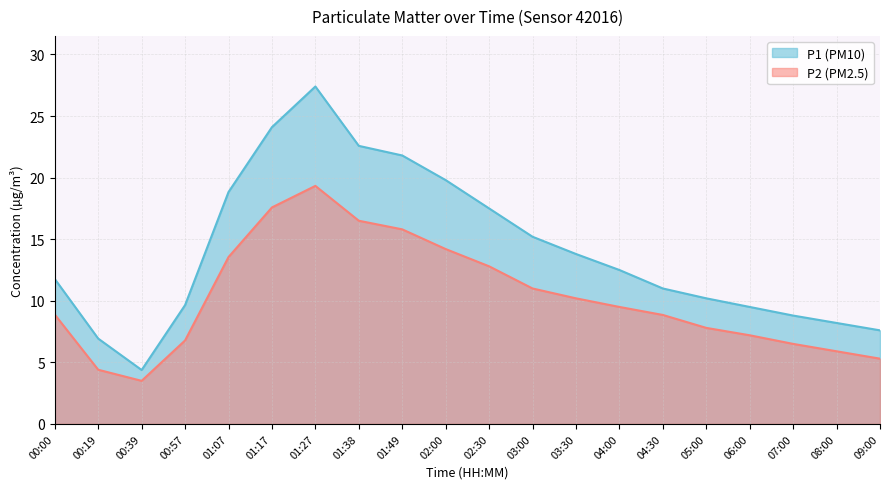

Is the value of P1 (PM10) at 00:57 greater than the value of P2 (PM2.5) at 00:00?

Yes